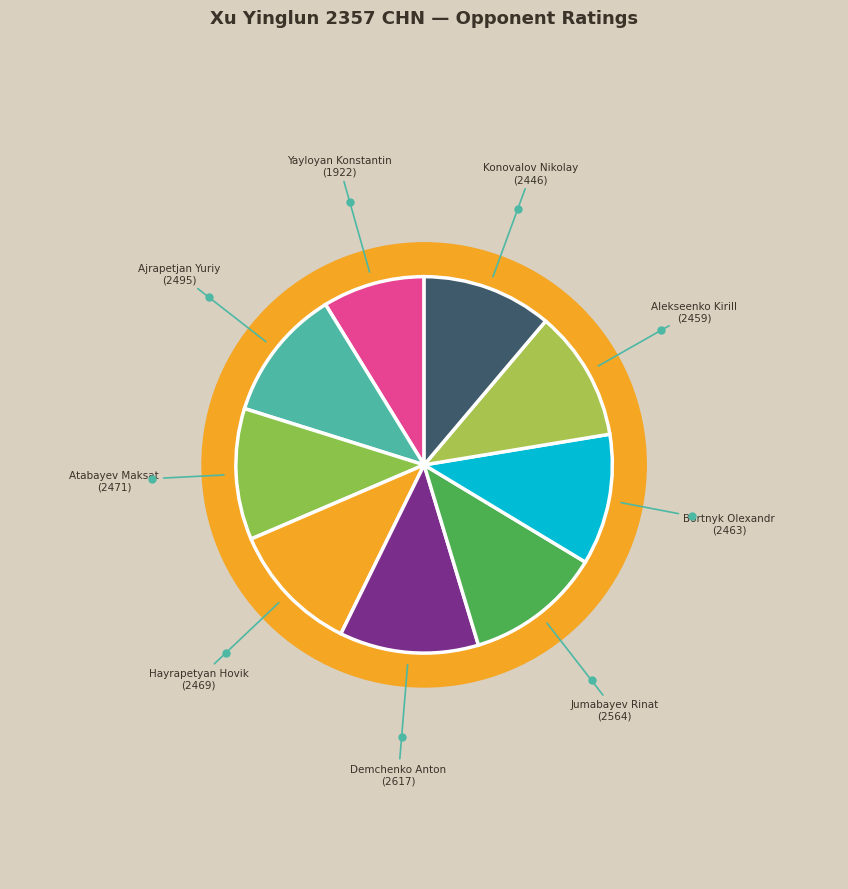

To the nearest percent, what is the combined percentage of Demchenko Anton and Jumabayev Rinat?

24%